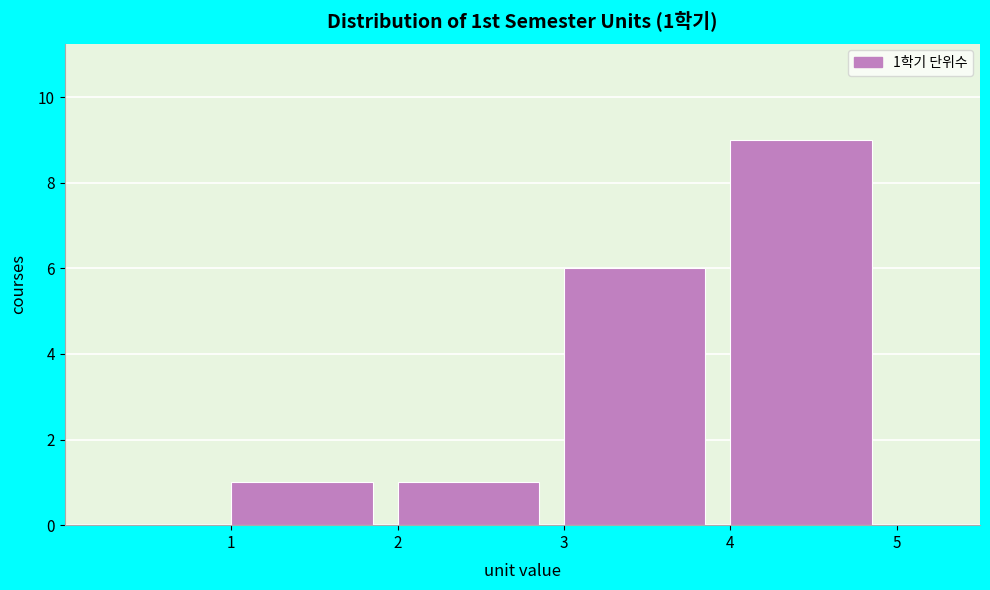

Which range on the x-axis has the tallest bar?

4 to 5